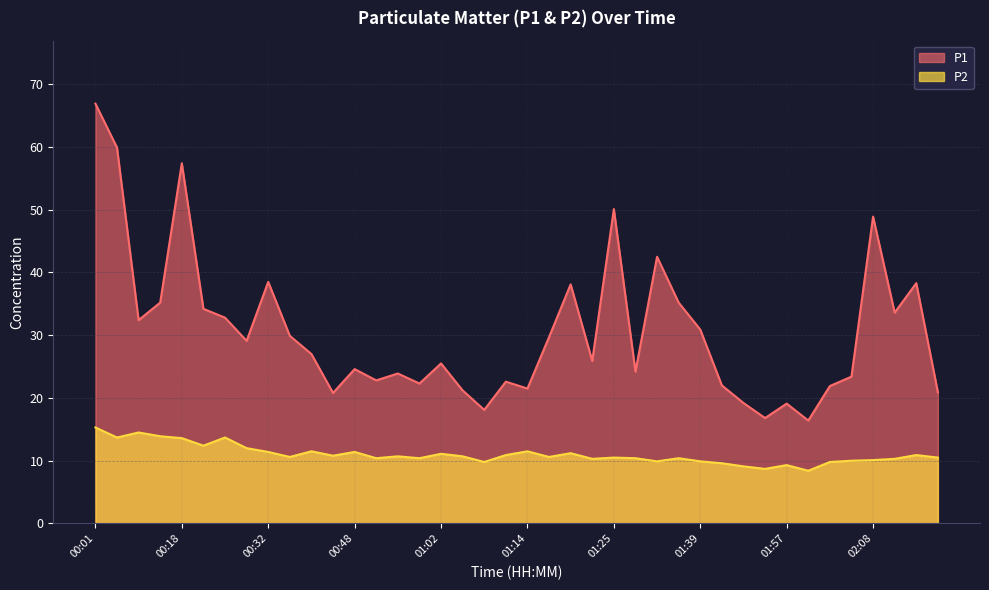

Does the chart display data point markers on the line(s)?

No